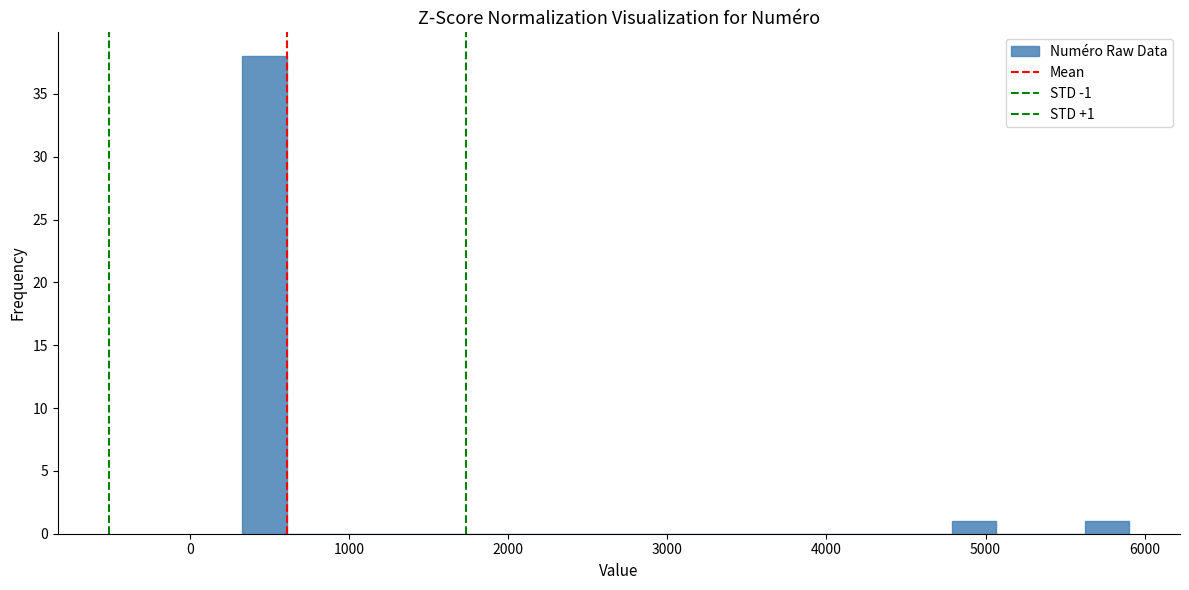

Read against the x-axis, roughly where is the centre of the tallest bar?

500